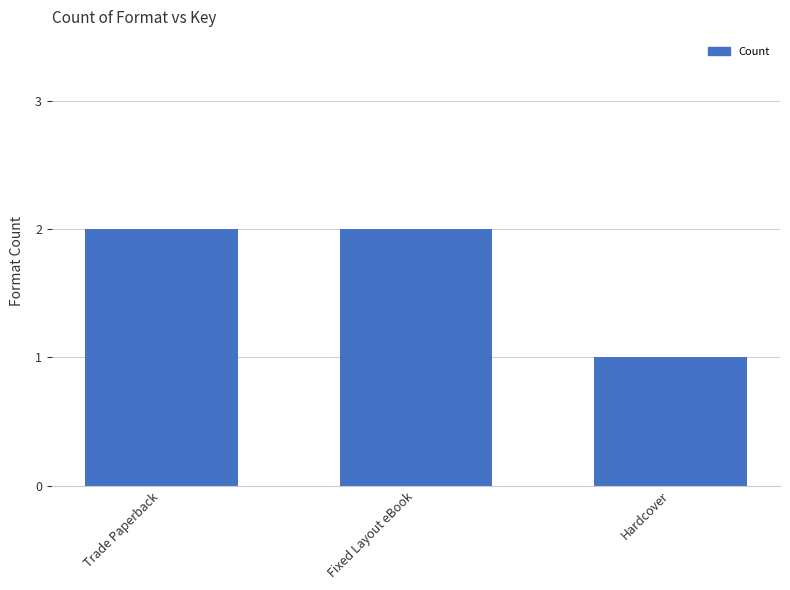

Reading left to right, transcribe all the data shown in this chart.

Trade Paperback=2	Fixed Layout eBook=2	Hardcover=1